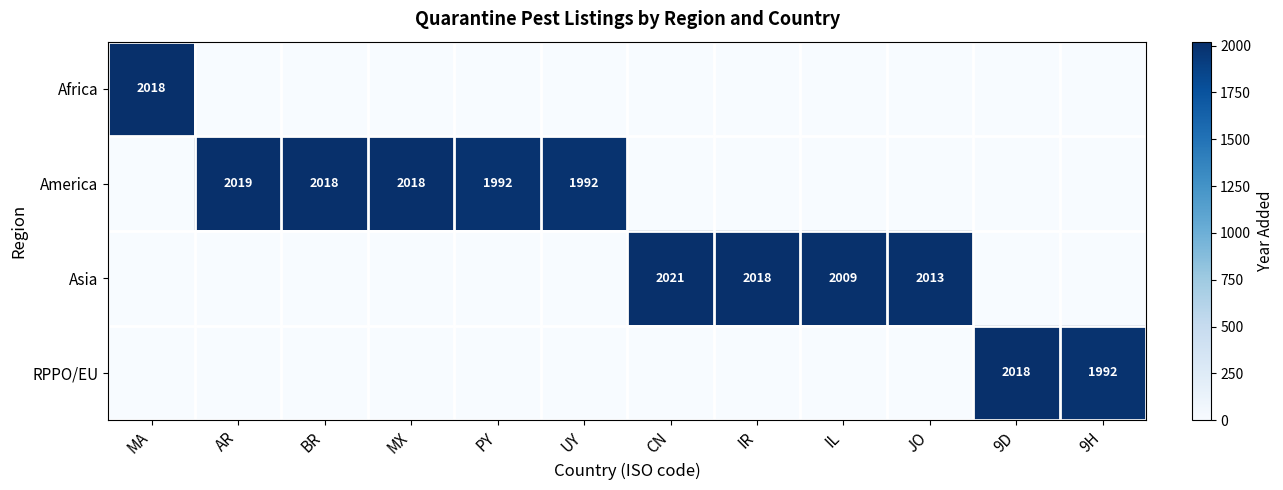

The value of RPPO/EU at 9D is 2018. True or false?

True